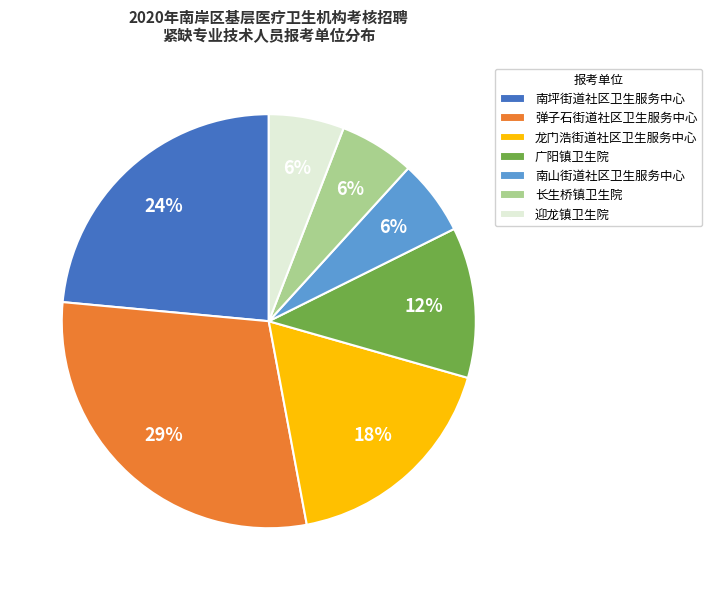

To the nearest percent, what percentage of the pie is 南坪街道社区卫生服务中心?

24%